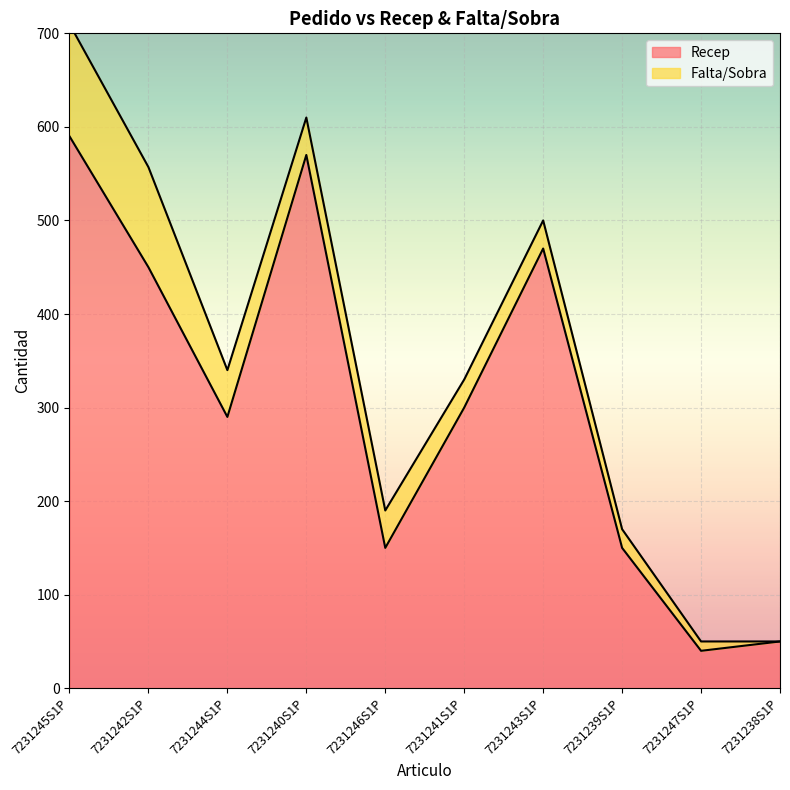

Which category has the lowest value across all series?

7231247S1P